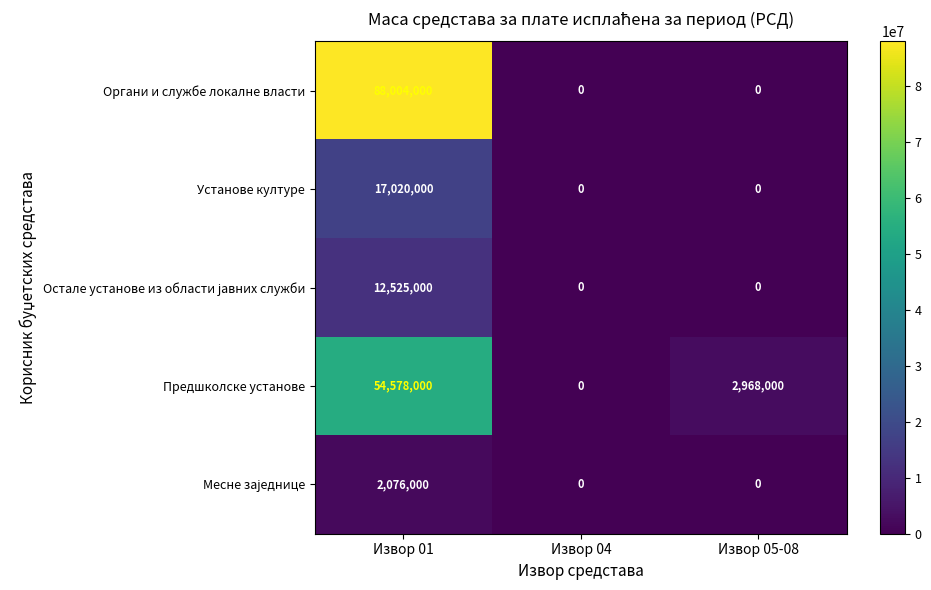

Rank the categories by Предшколске установе value from highest to lowest.

Извор 01, Извор 05-08, Извор 04